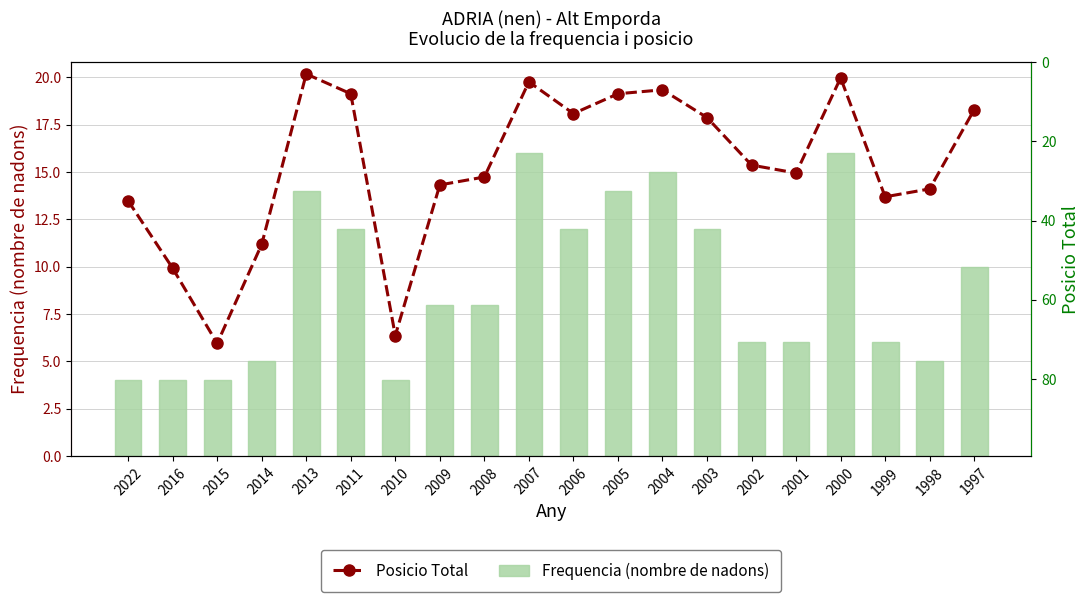

What is the maximum value shown in the chart?

71